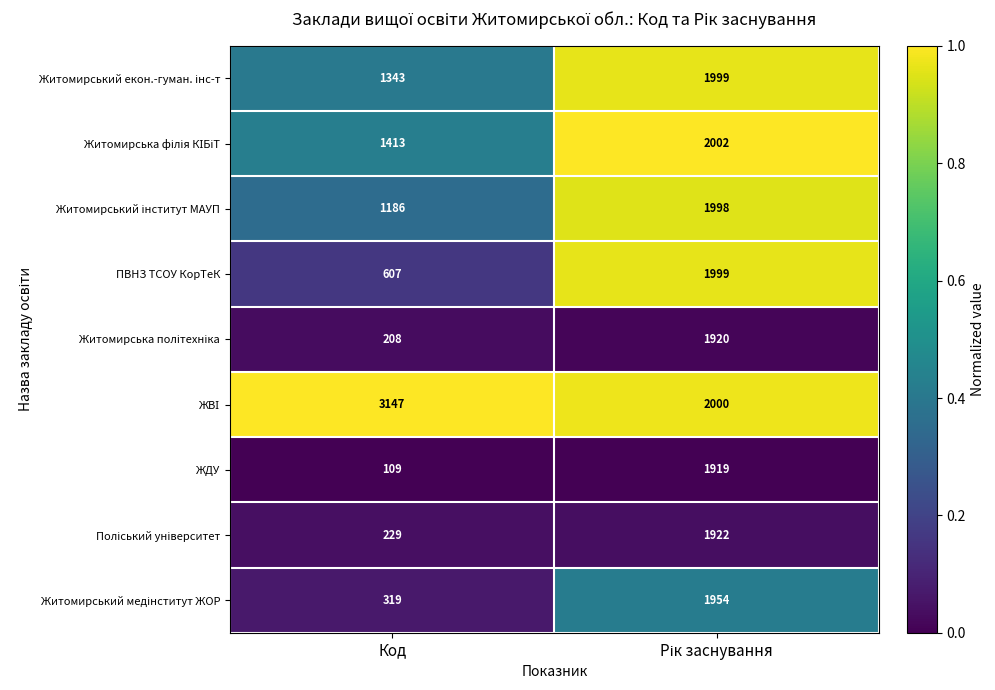

At which label is ПВНЗ ТСОУ КорТеК closest to 1303?

Код